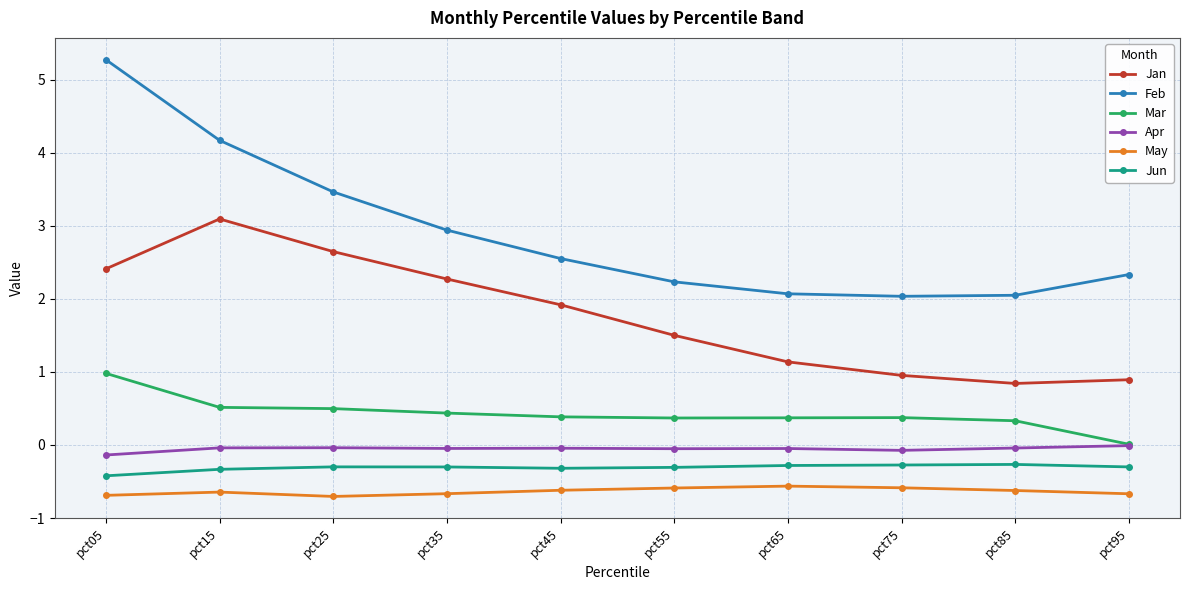

What is the highest value of the May series?

-0.6